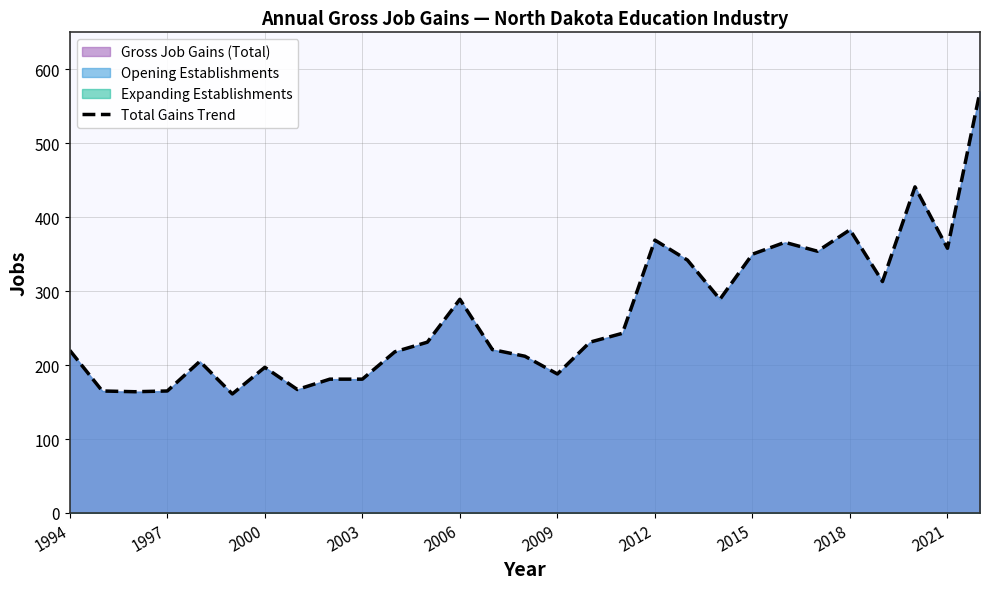

True or false: Total Gains Trend has a value of 197 at 2000.

True